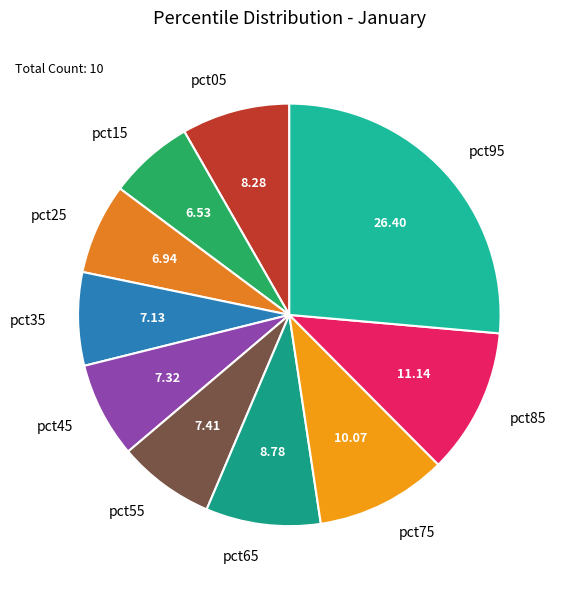

Combined, do pct05 and pct75 account for over 50%?

No